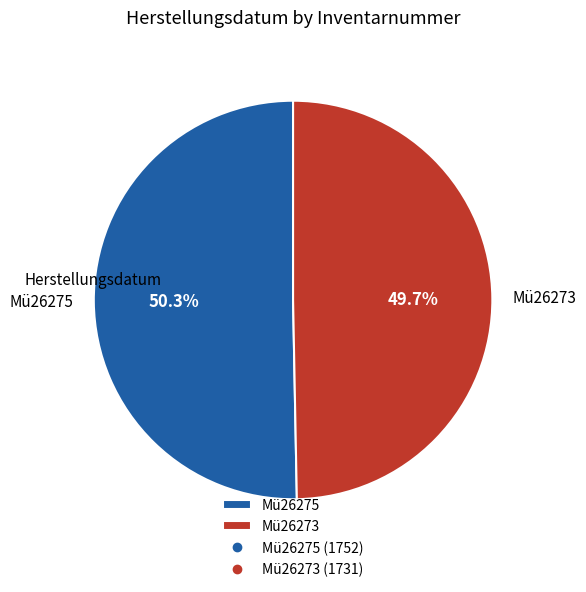

The Mü26275 slice represents 60% of the pie. True or false?

False